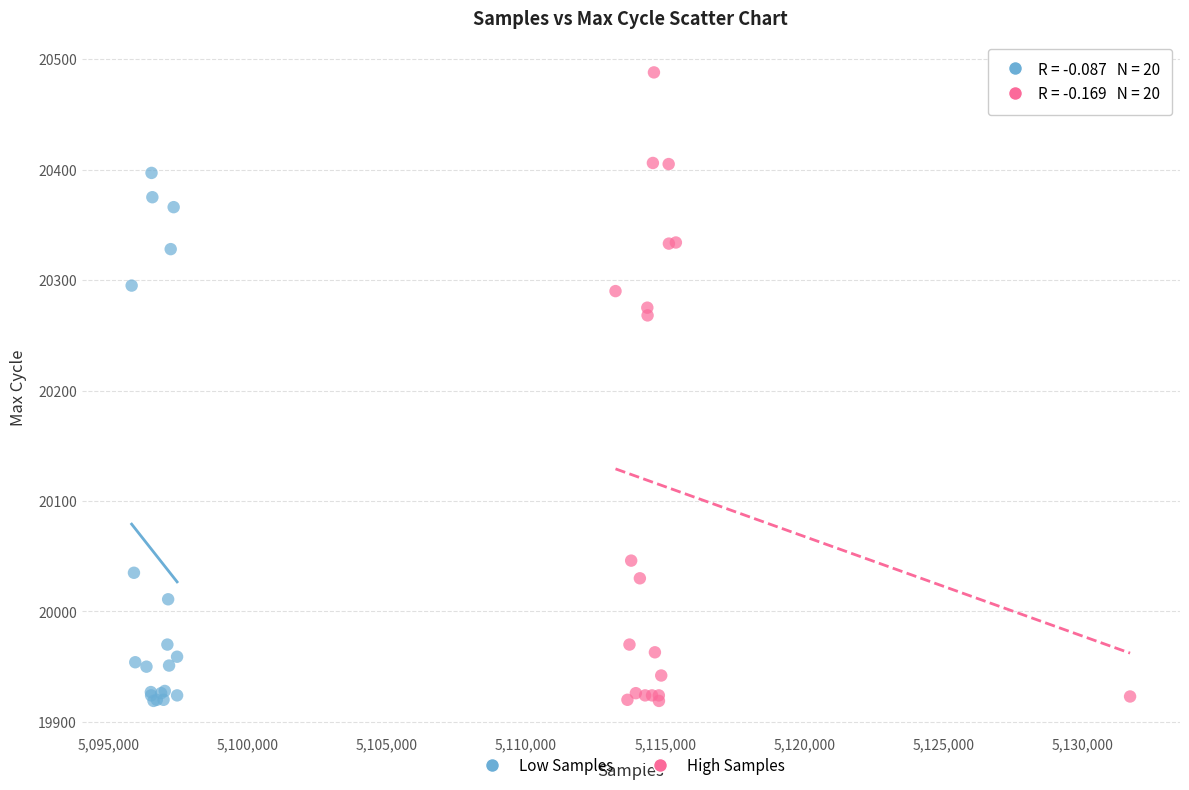

Which series has the largest Y range (max minus min)?

High Samples